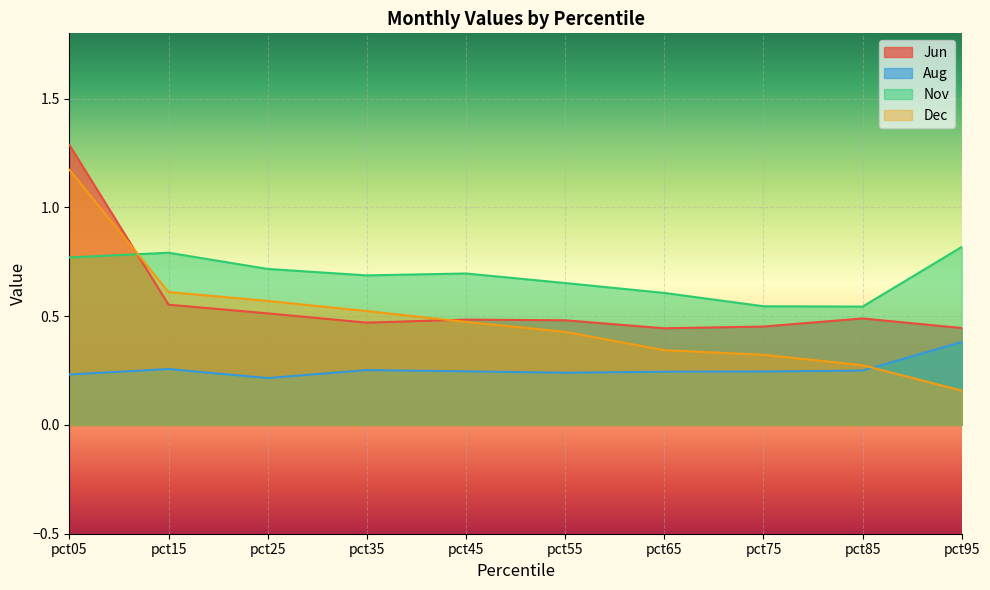

True or false: Nov has a value of 1.1 at pct15.

False